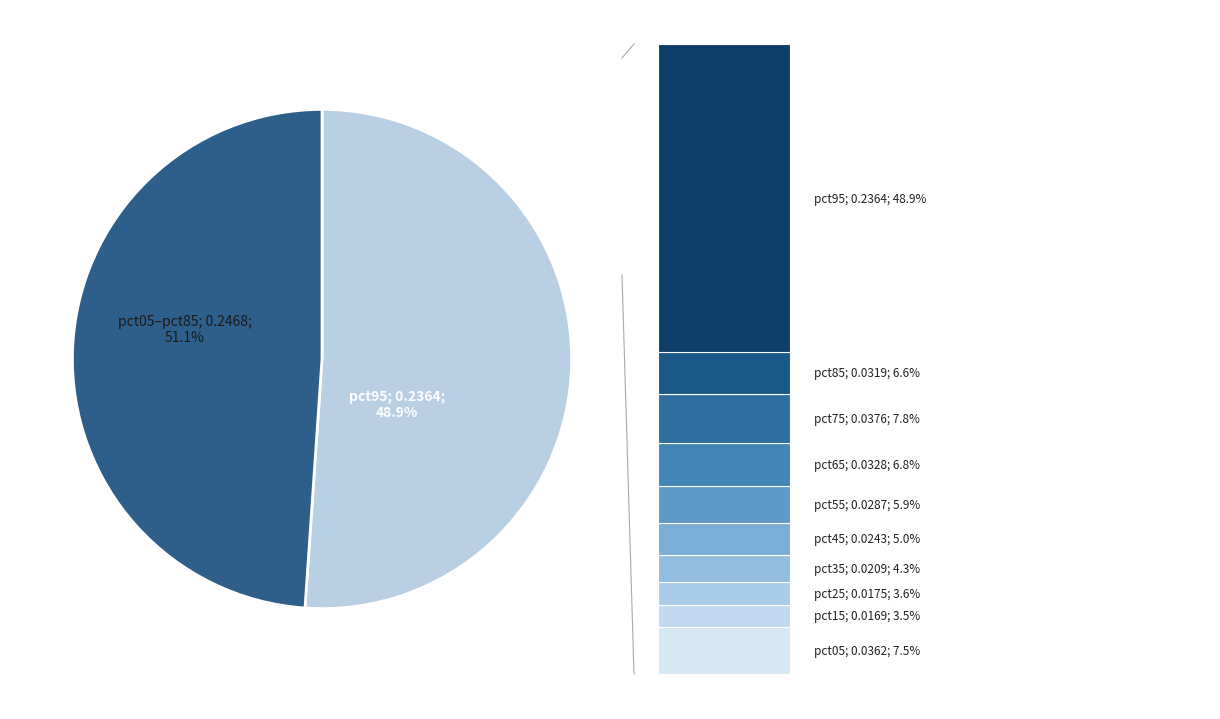

To the nearest percent, what percentage of the pie is pct45?

5%